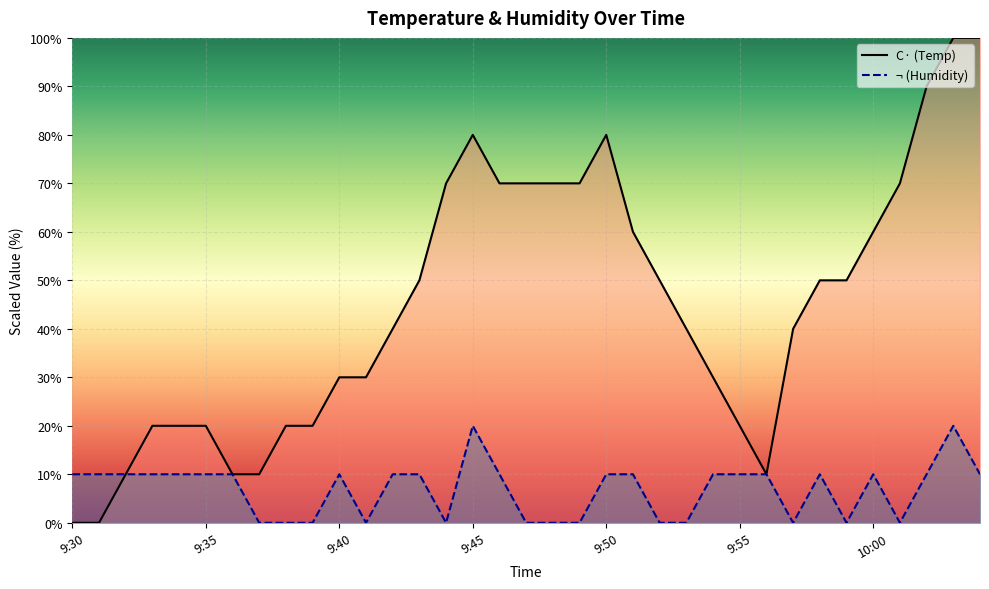

What is the label of the 22nd point from the left?

9:51